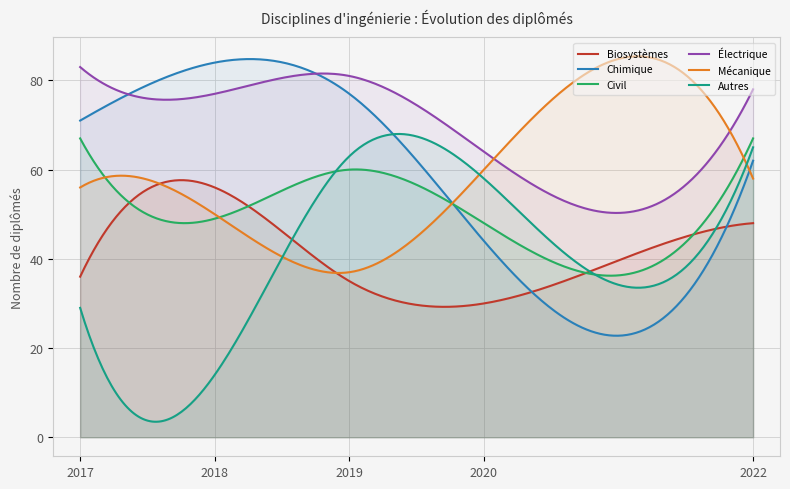

What is the total value across all series at 2018?

330